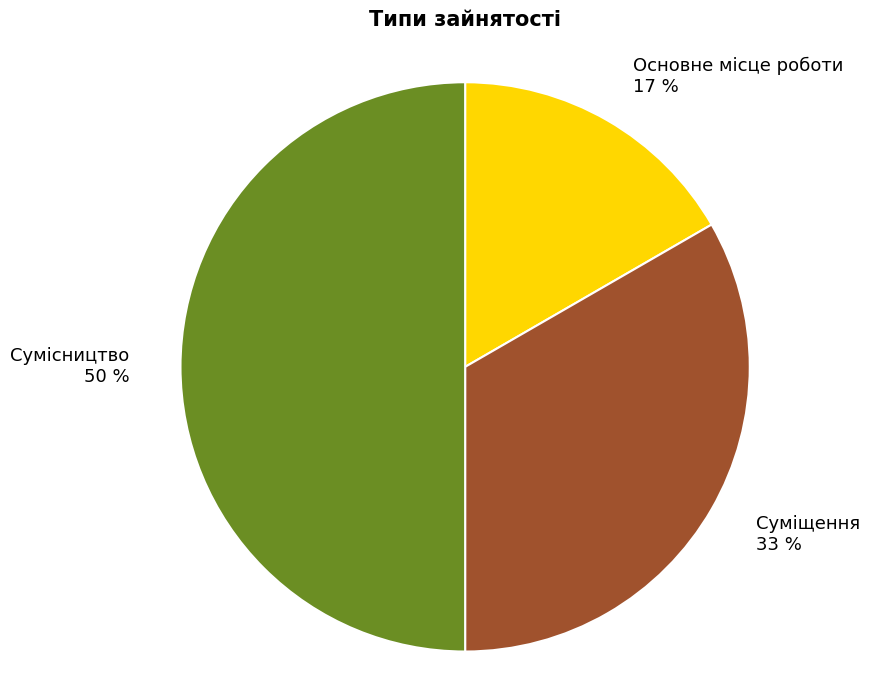

Rank the categories by value from lowest to highest.

Основне місце роботи, Суміщення, Сумісництво